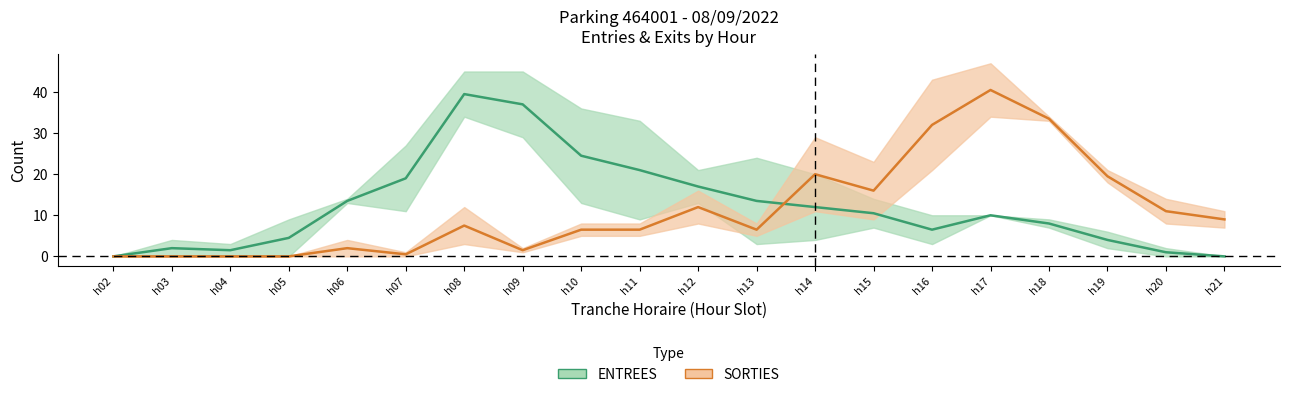

What is the average value of the ENTREES series?

12.2